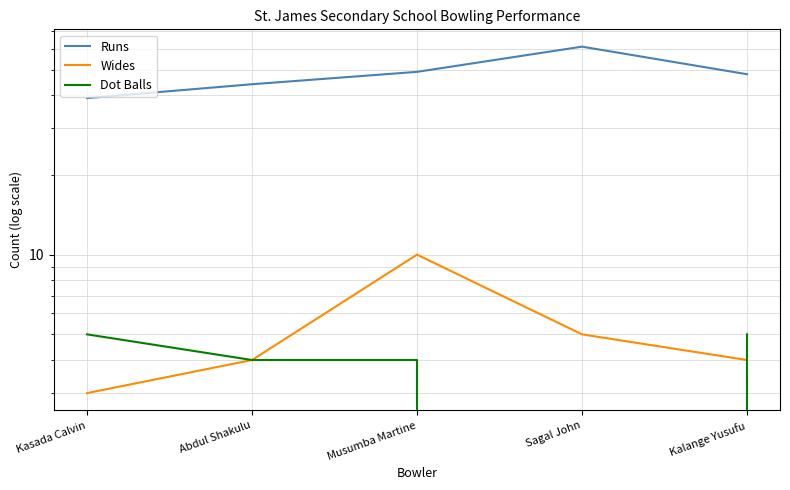

Where is Wides nearest to the value 6?

Sagal John